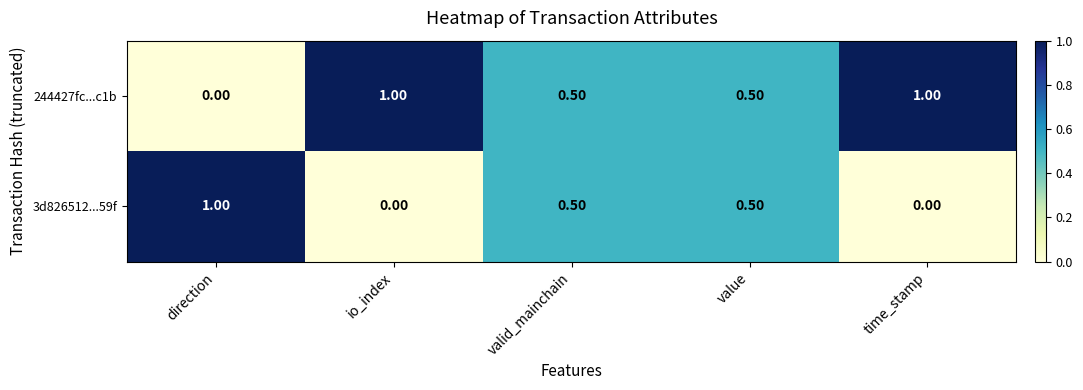

Rank the series at time_stamp from highest to lowest value.

244427fc...c1b, 3d826512...59f